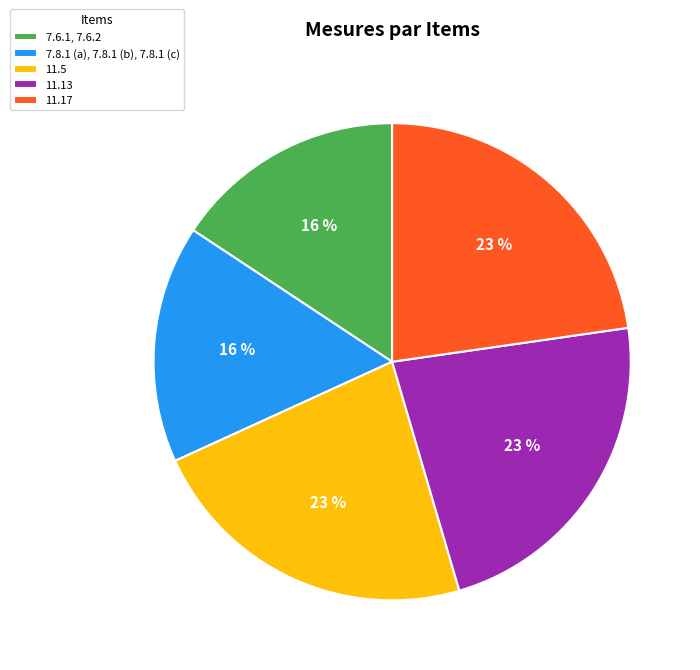

To the nearest percent, what portion does 7.8.1 (a), 7.8.1 (b), 7.8.1 (c) represent?

16%